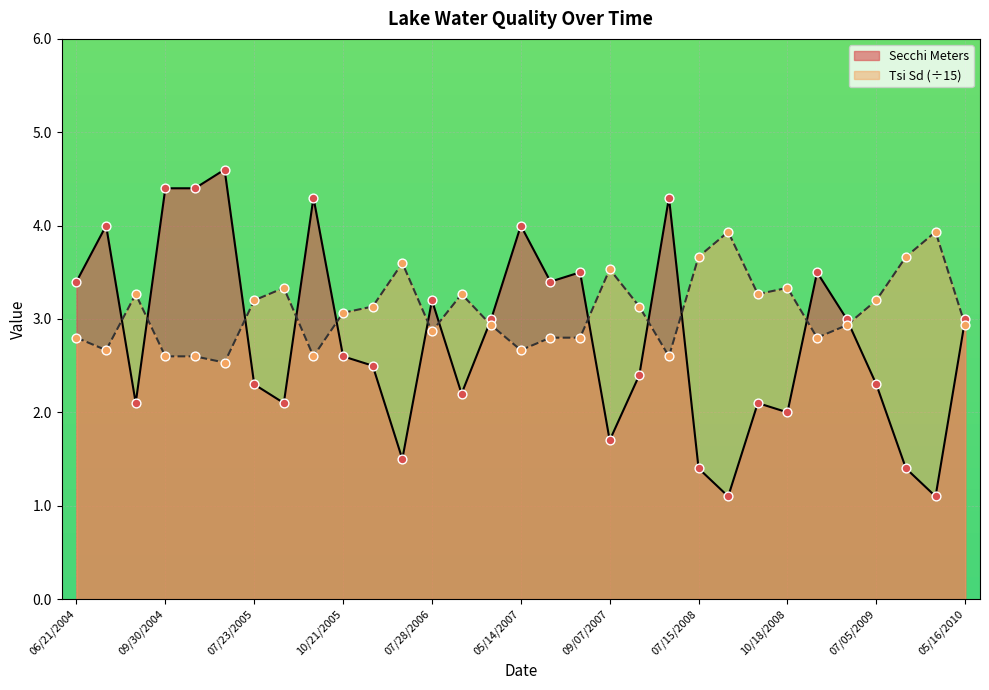

At how many categories does at least one series exceed 1?

31